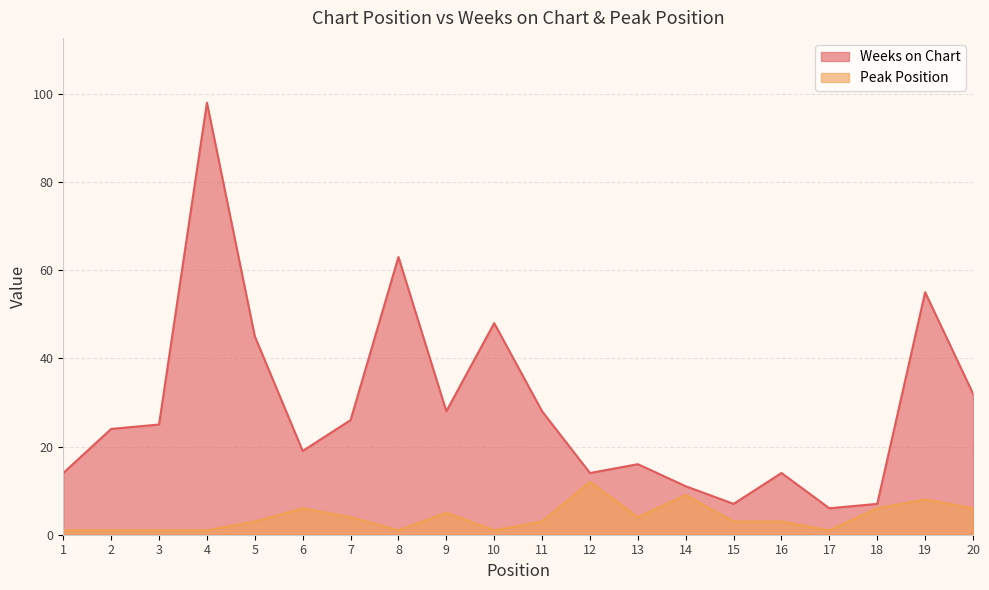

The Weeks on Chart series shows 98 at 4. True or false?

True